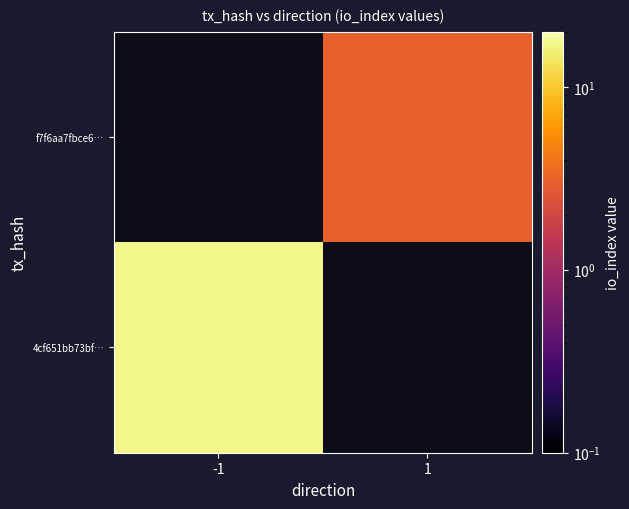

How many distinct data groups are displayed?

2